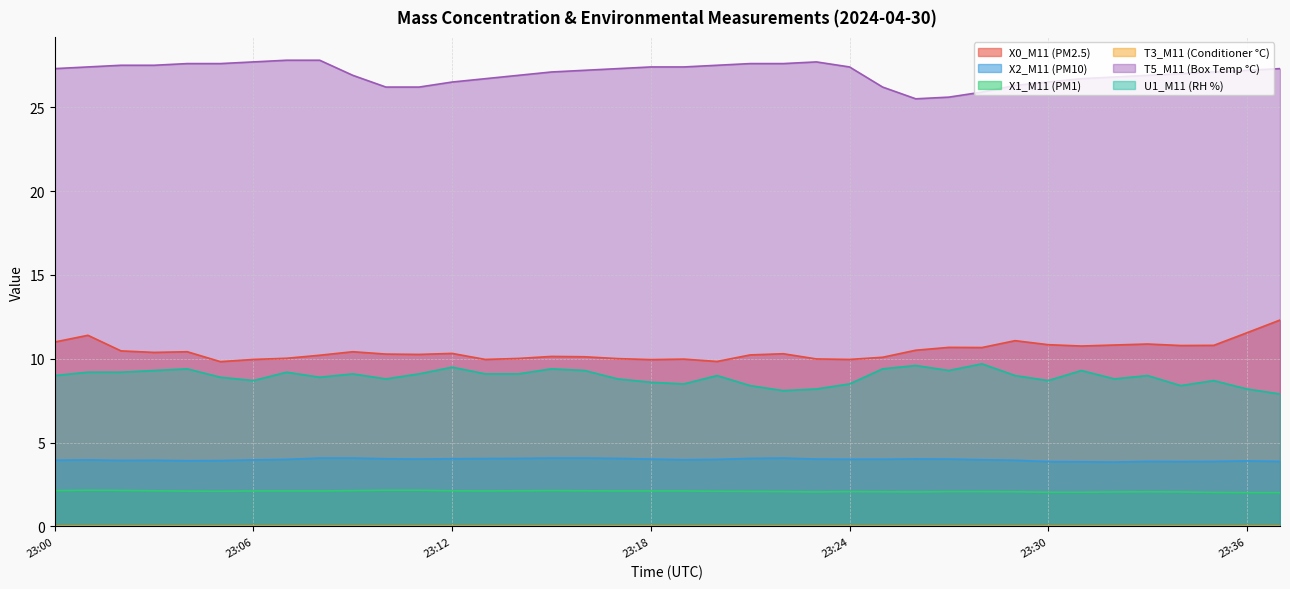

What is the difference between the maximum and minimum values in the X2_M11 (PM10) series?

0.2